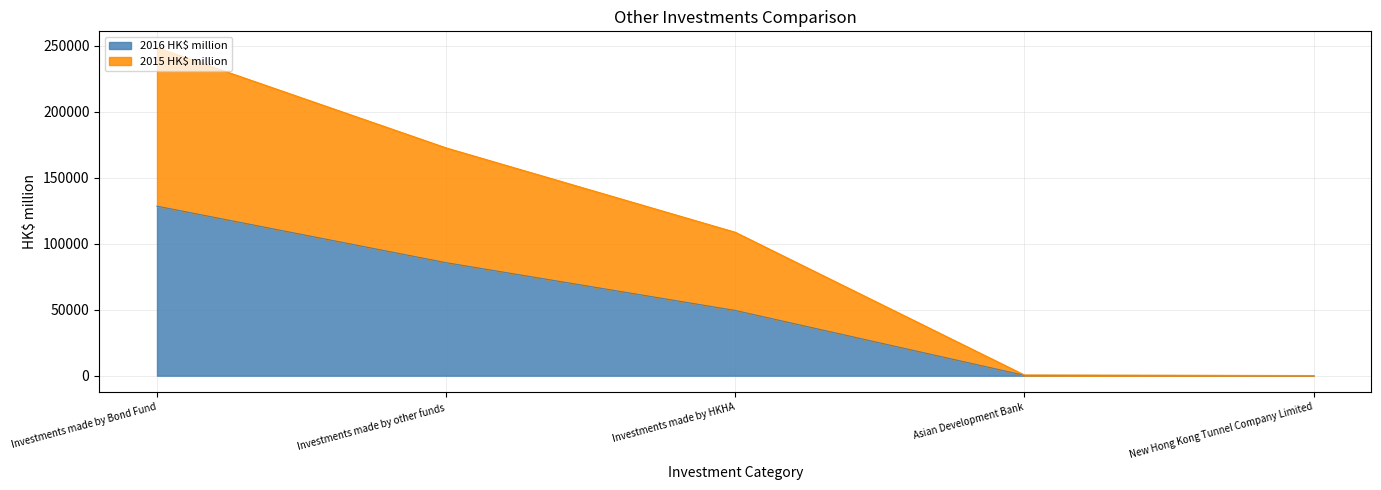

Reading right to left, list all the values displayed in this chart.

2016 HK$ million: New Hong Kong Tunnel Company Limited=56	Asian Development Bank=232	Investments made by HKHA=49389	Investments made by other funds=85583	Investments made by Bond Fund=128412
2015 HK$ million: New Hong Kong Tunnel Company Limited=112	Asian Development Bank=464	Investments made by HKHA=108633	Investments made by other funds=172569	Investments made by Bond Fund=248470